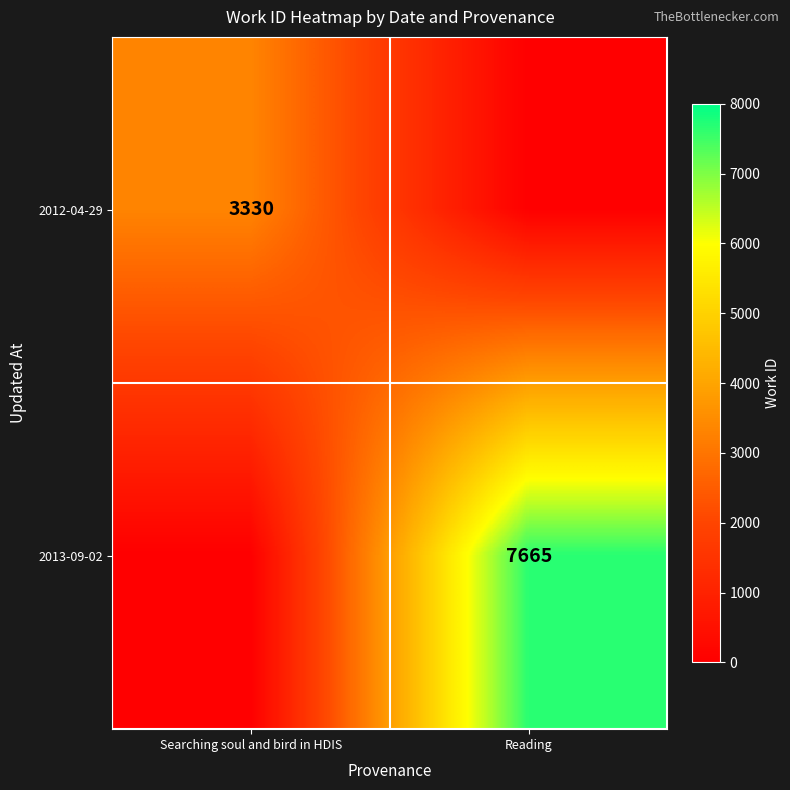

Which category has the highest value across all series?

Reading